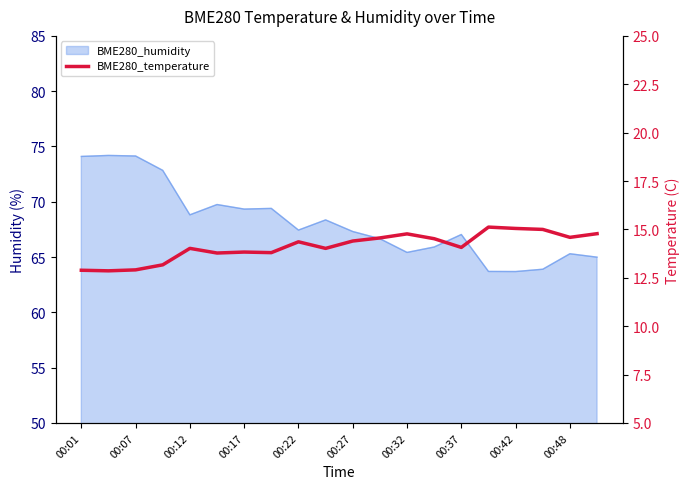

Is it true that the value at 19 is 14.8?

True